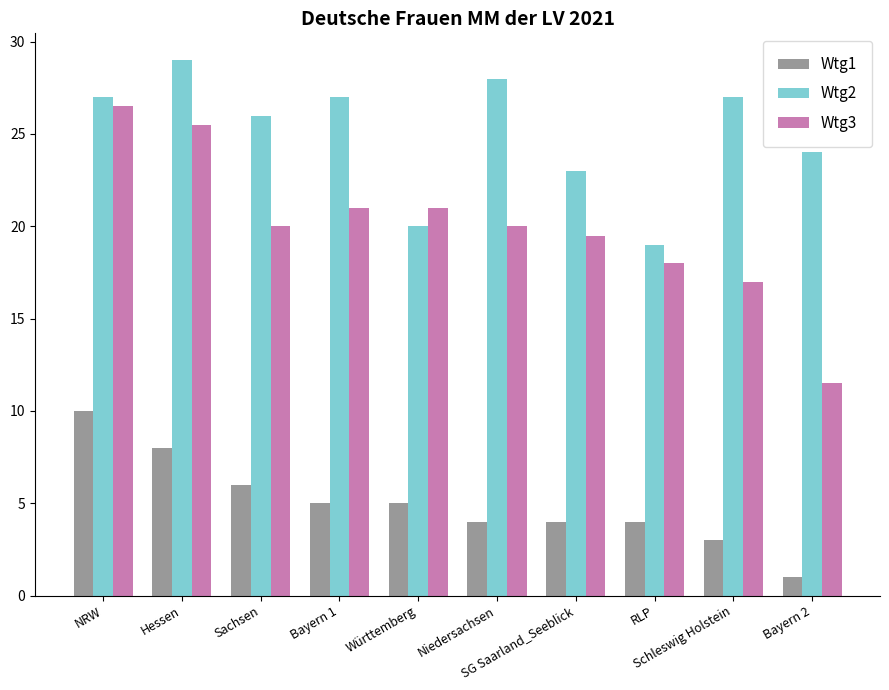

Rank the series at Hessen from lowest to highest value.

Wtg1, Wtg3, Wtg2